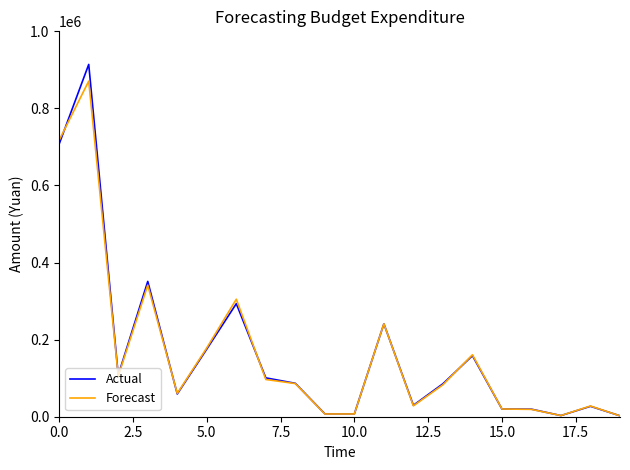

What are all the series names shown in the legend?

Actual, Forecast